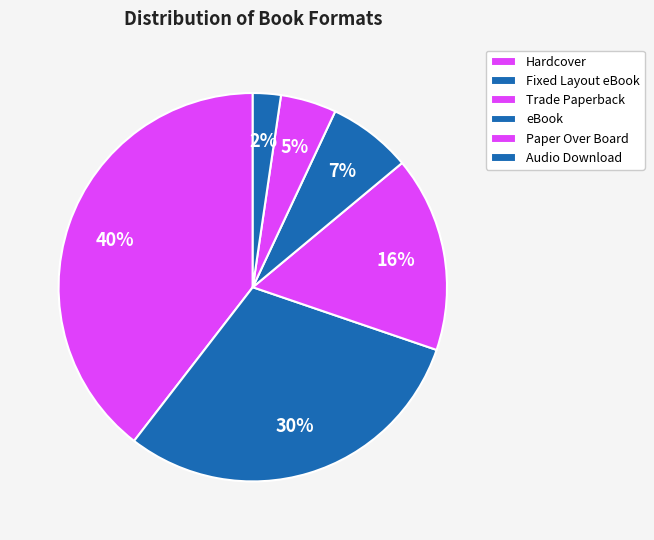

Is there a majority slice in this chart?

No